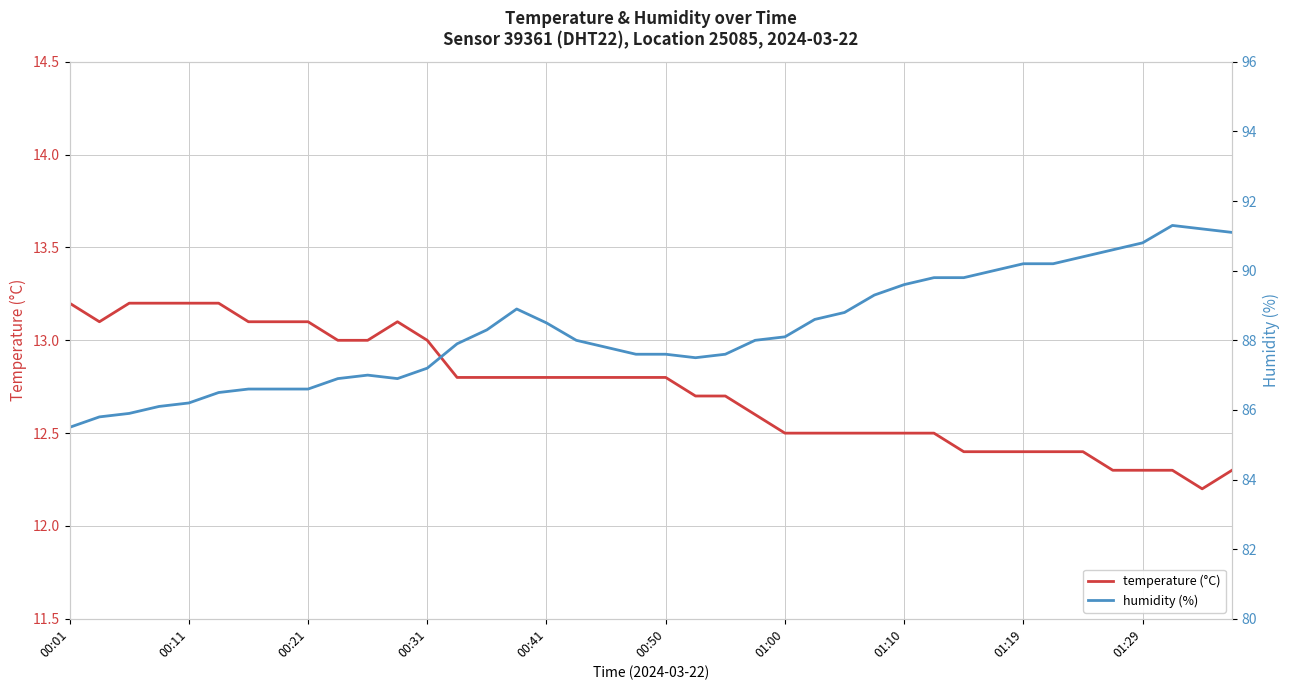

What is the difference between the maximum and minimum values in the humidity series?

5.8